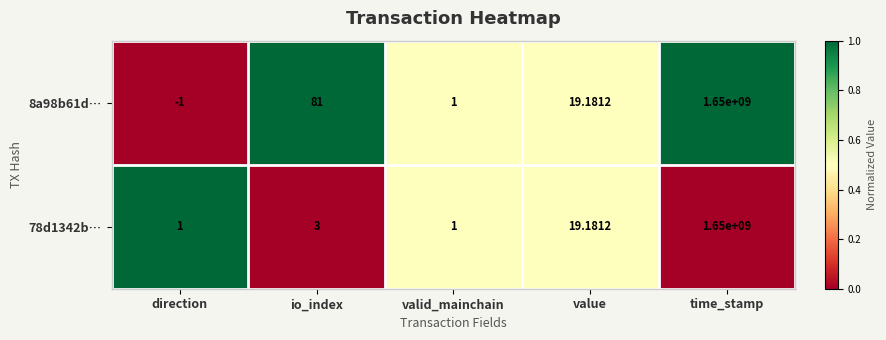

How many values in 8a98b61d… are above zero?

4